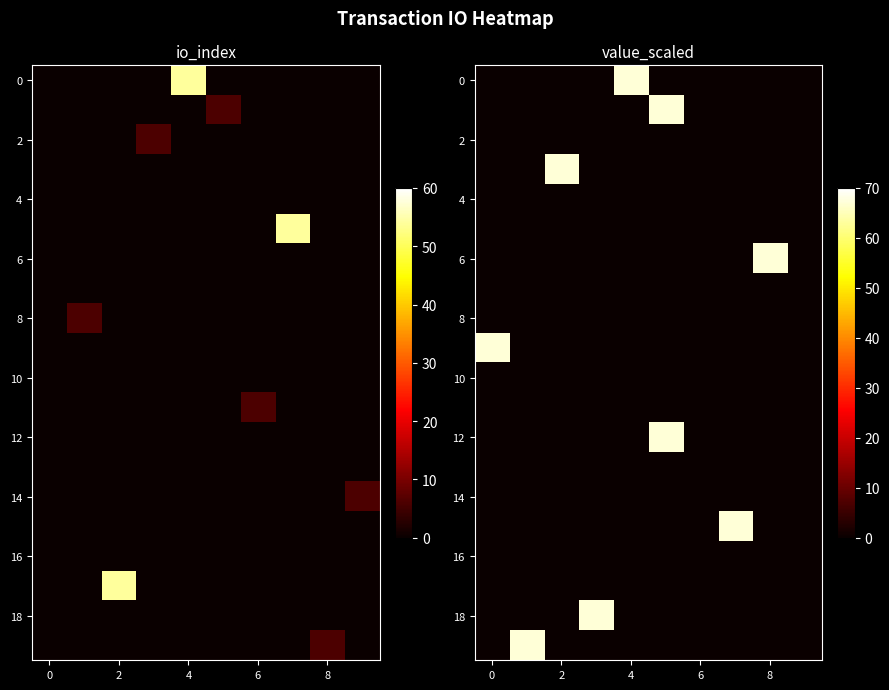

At which category is the sum across all series the highest?

5